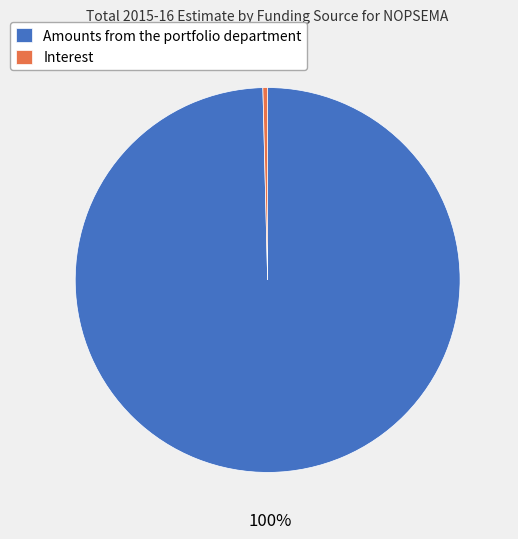

To the nearest percent, what is the average slice percentage?

50%